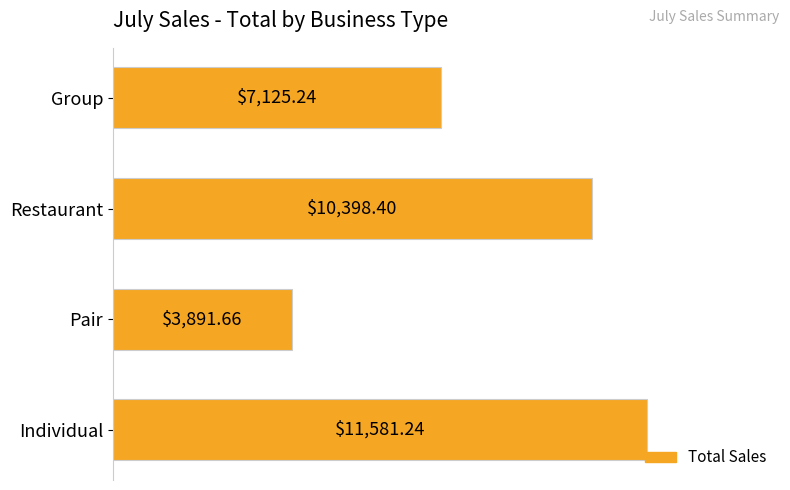

List the labels in order of value, smallest first.

Pair, Group, Restaurant, Individual